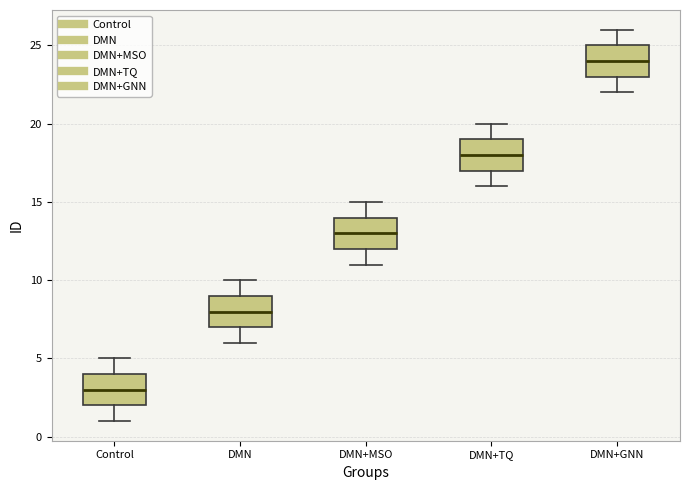

Reading left to right, transcribe this box plot: for each box, give where its median line is, the range the box spans, and where its two whiskers end, as read against the y-axis. The values are not printed on the chart, so give them approximately, as read against the axis.

Control: median 3, box 2 to 4, whiskers 1 to 5
DMN: median 8, box 7 to 9, whiskers 6 to 10
DMN+MSO: median 13, box 12 to 14, whiskers 11 to 15
DMN+TQ: median 18, box 17 to 19, whiskers 16 to 20
DMN+GNN: median 24, box 23 to 25, whiskers 22 to 26